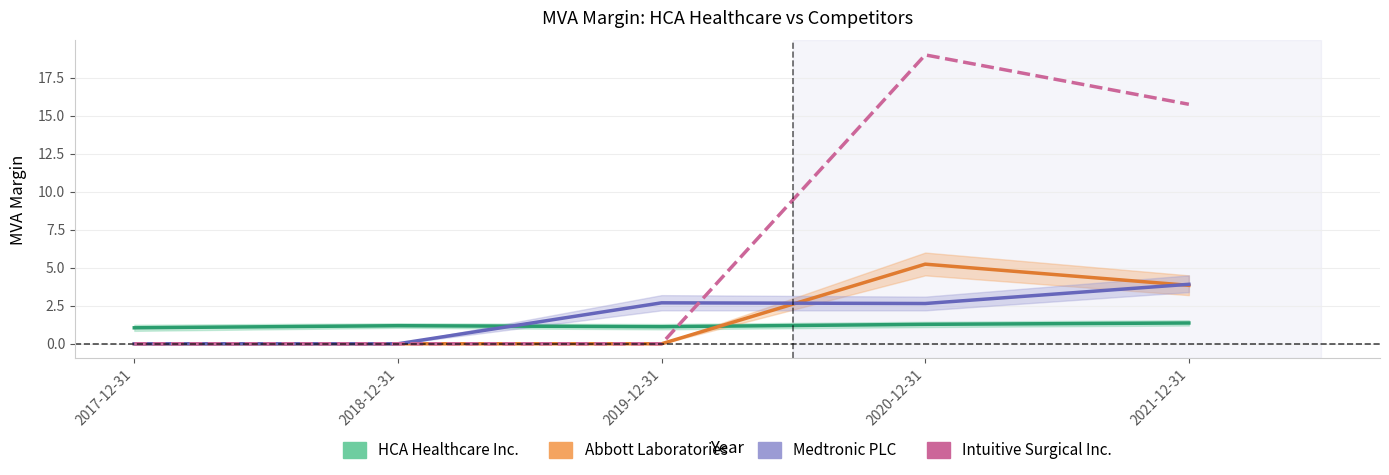

At how many categories does at least one series exceed 0?

5